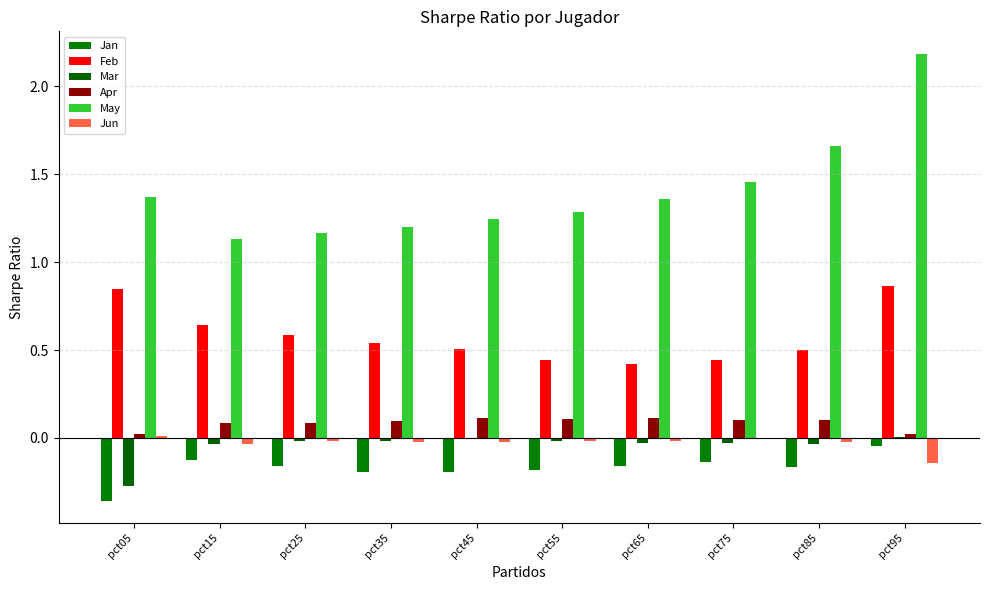

How many categories are shown in the chart?

10